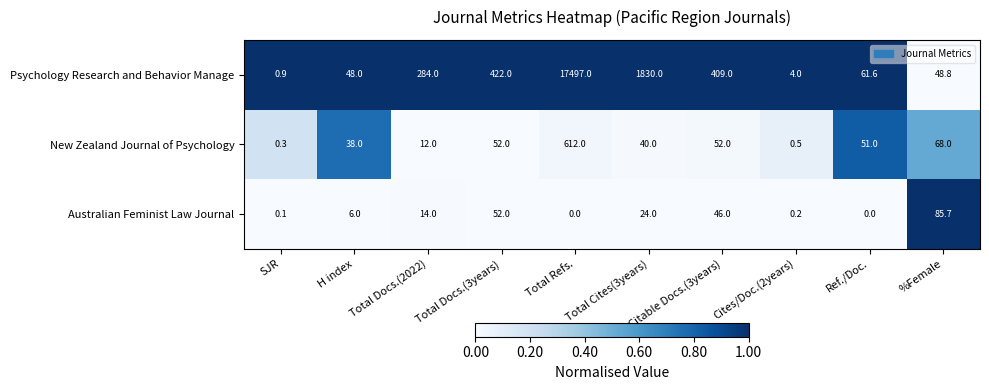

True or false: Psychology Research and Behavior Manage has a value of 6.2 at Cites/Doc.(2years).

False